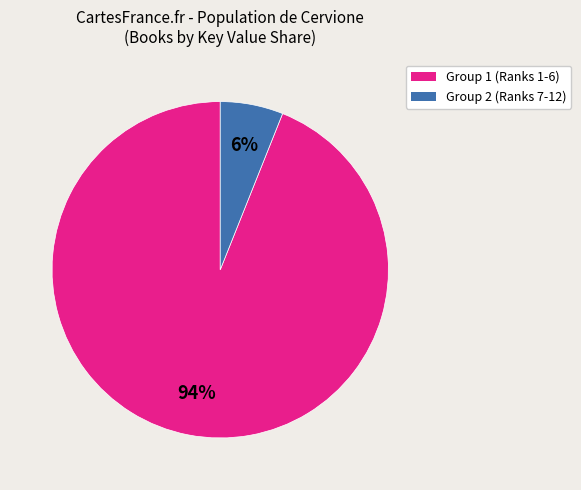

Between Group 2 (Ranks 7-12) and Group 1 (Ranks 1-6), which is larger?

Group 1 (Ranks 1-6)